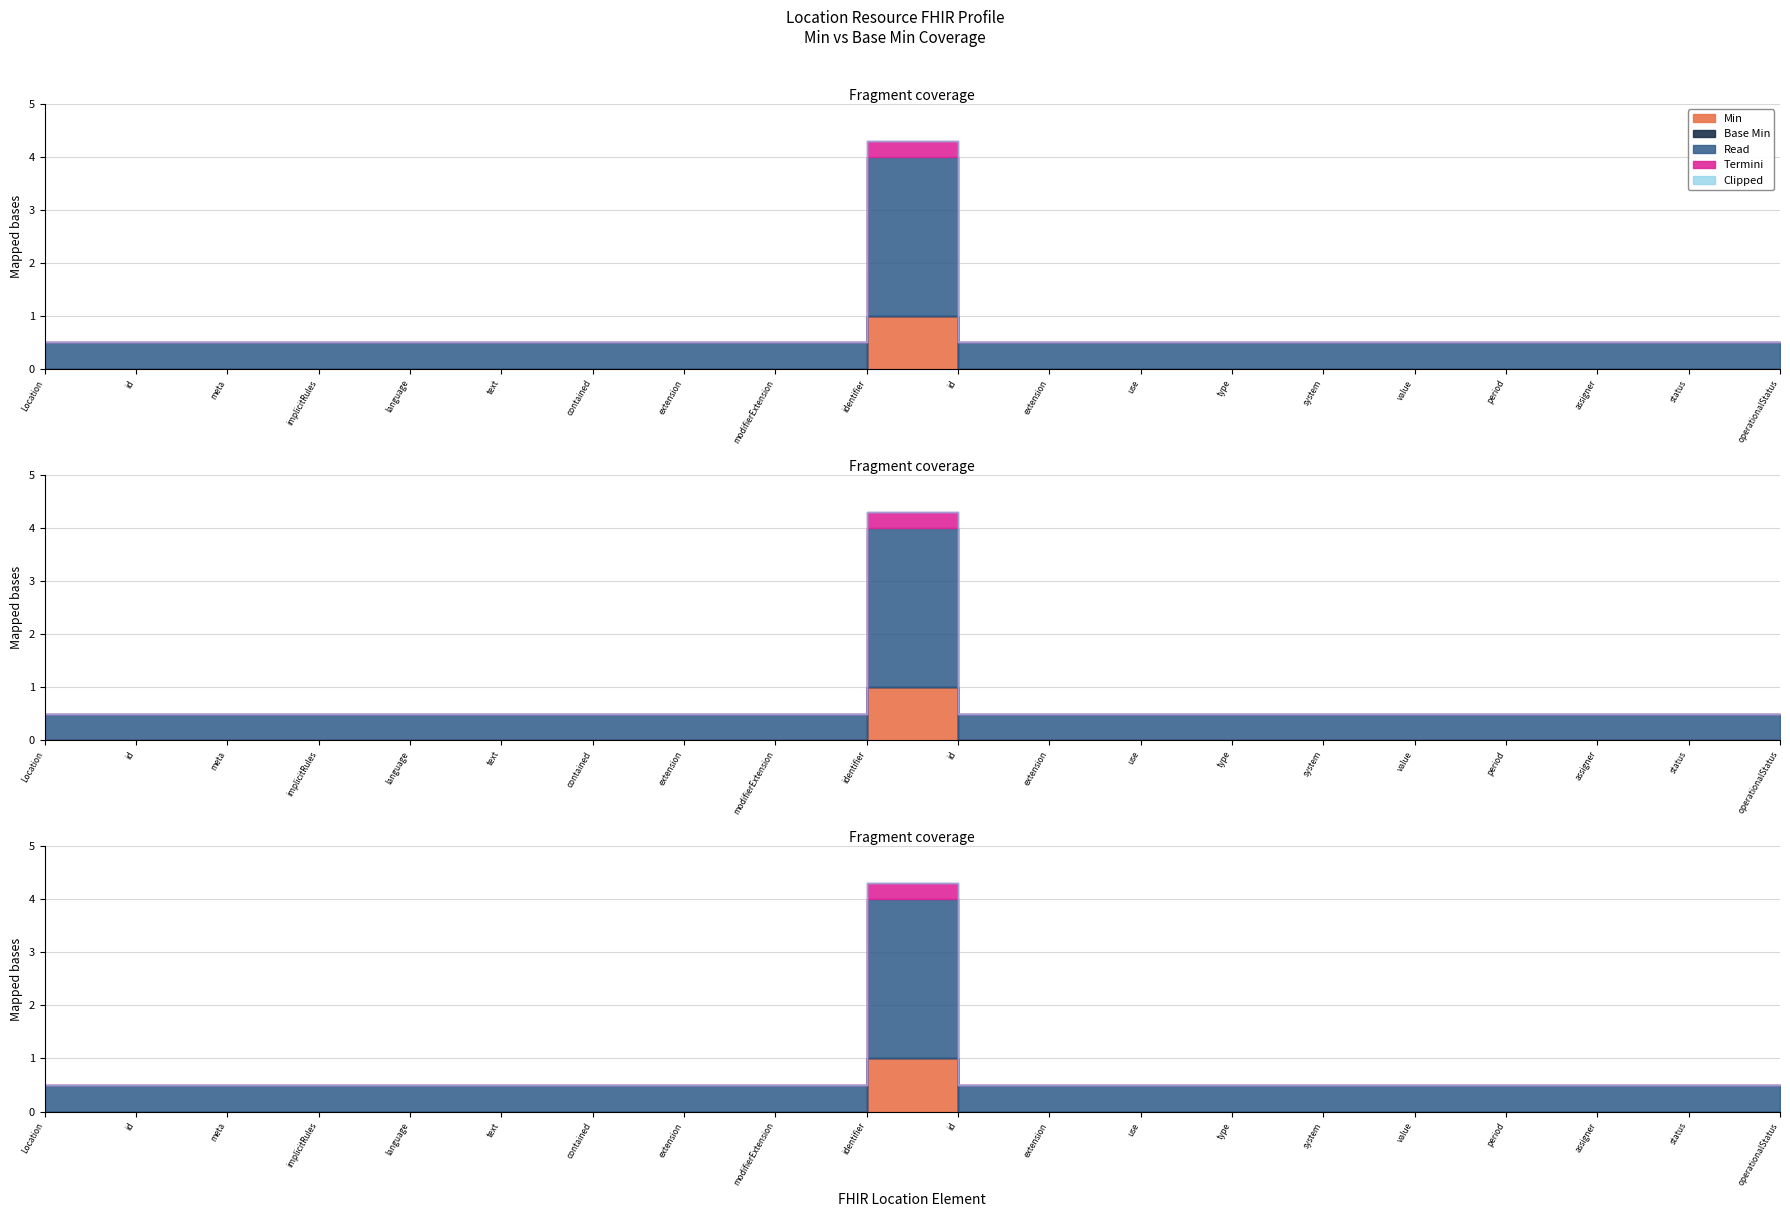

Which category has the highest value across all series?

Location.identifier